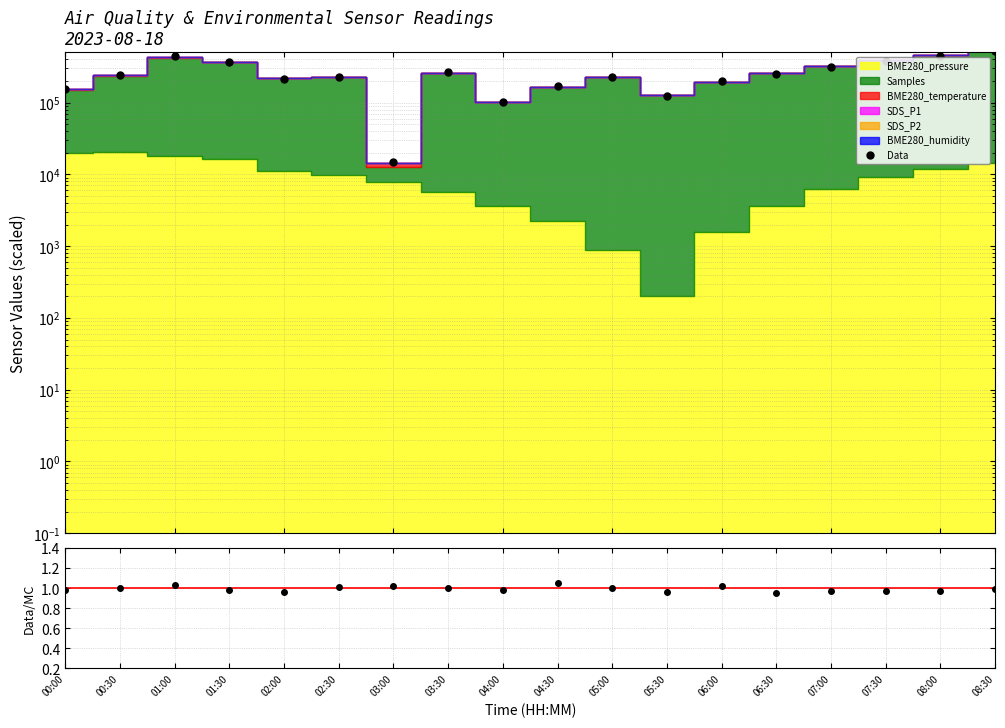

Which series has the widest spread of values?

Data